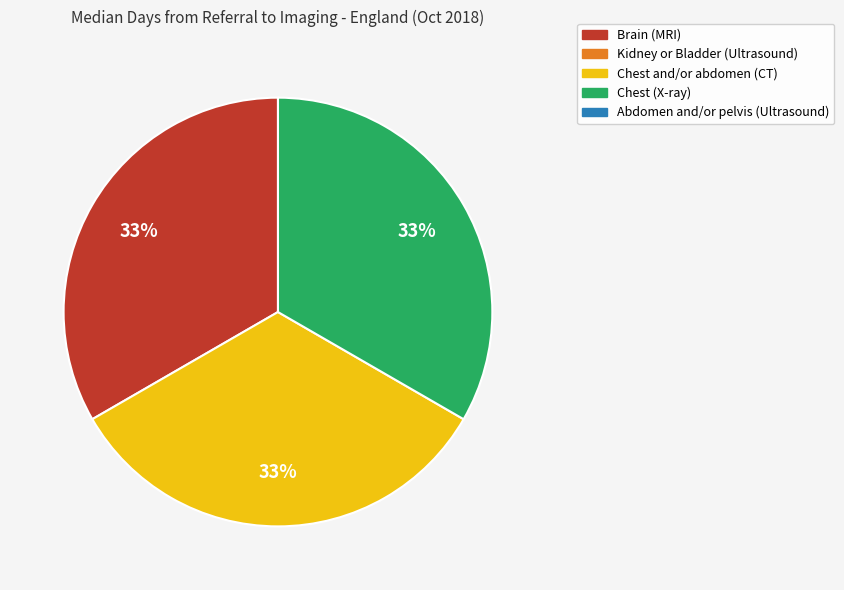

To the nearest percent, what is the average slice percentage?

33%